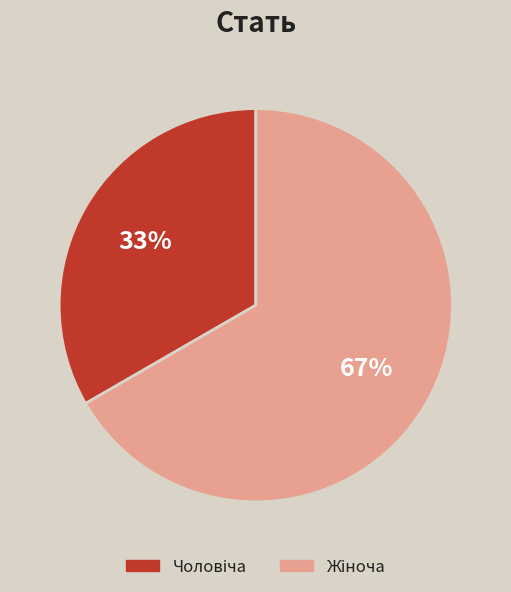

Is there any slice that represents more than half of the pie?

Yes